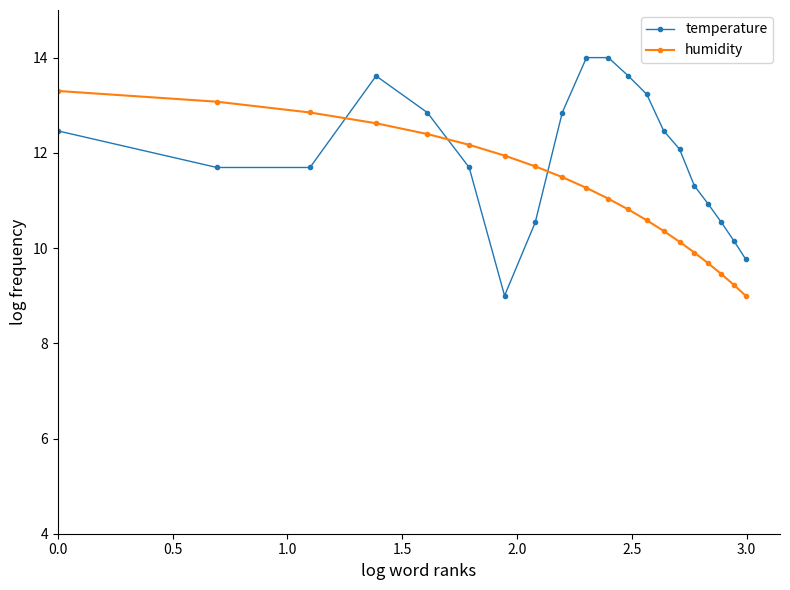

Count the number of data series in this chart.

2